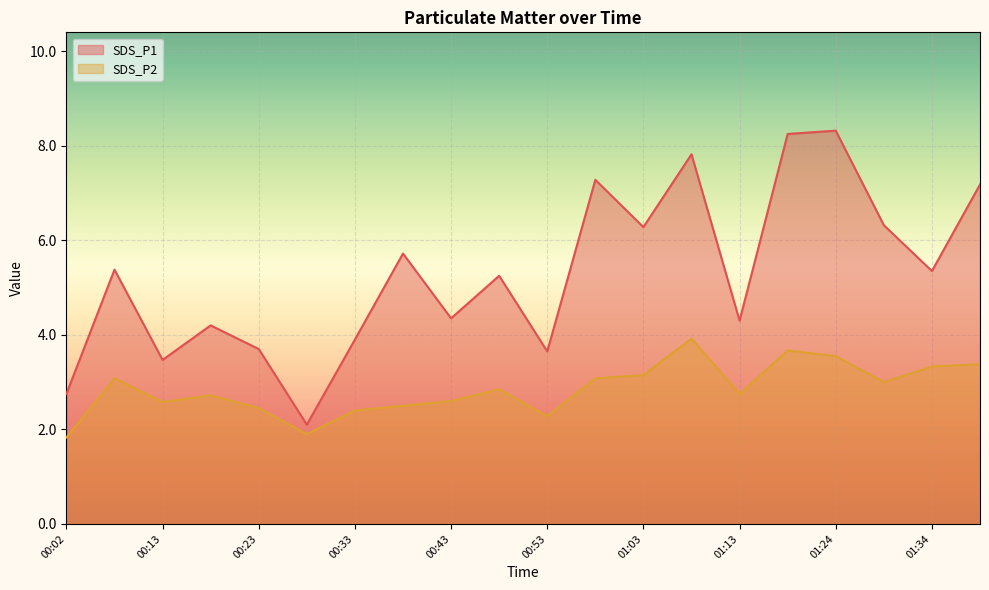

How many lines are shown in the chart?

2